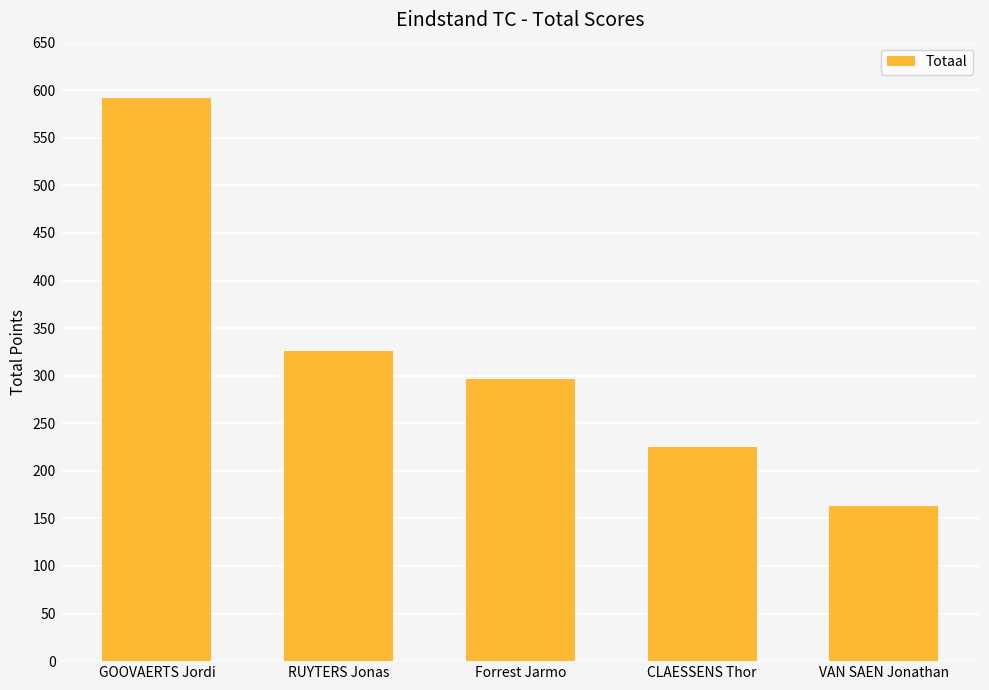

What is the change in value from GOOVAERTS Jordi to CLAESSENS Thor?

-367